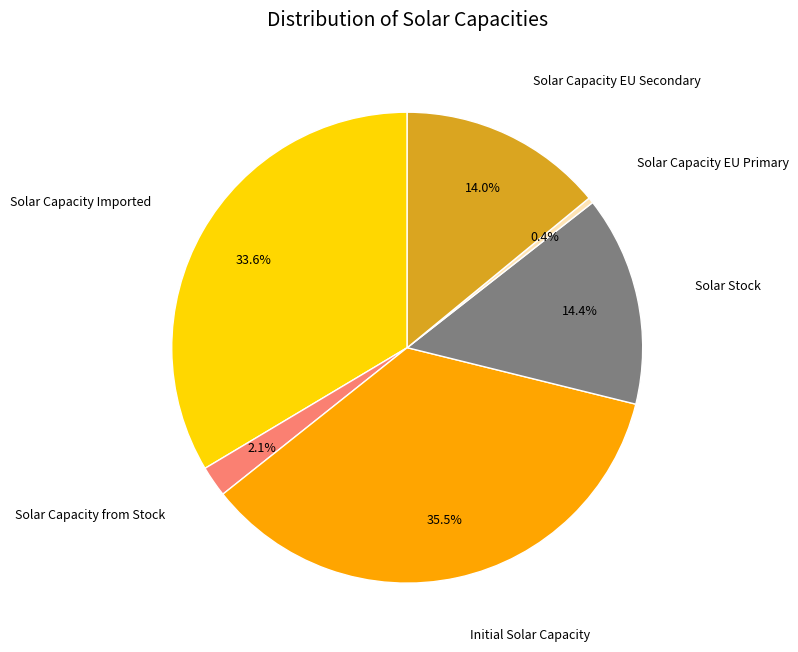

Is Solar Capacity EU Secondary the majority of the pie?

No